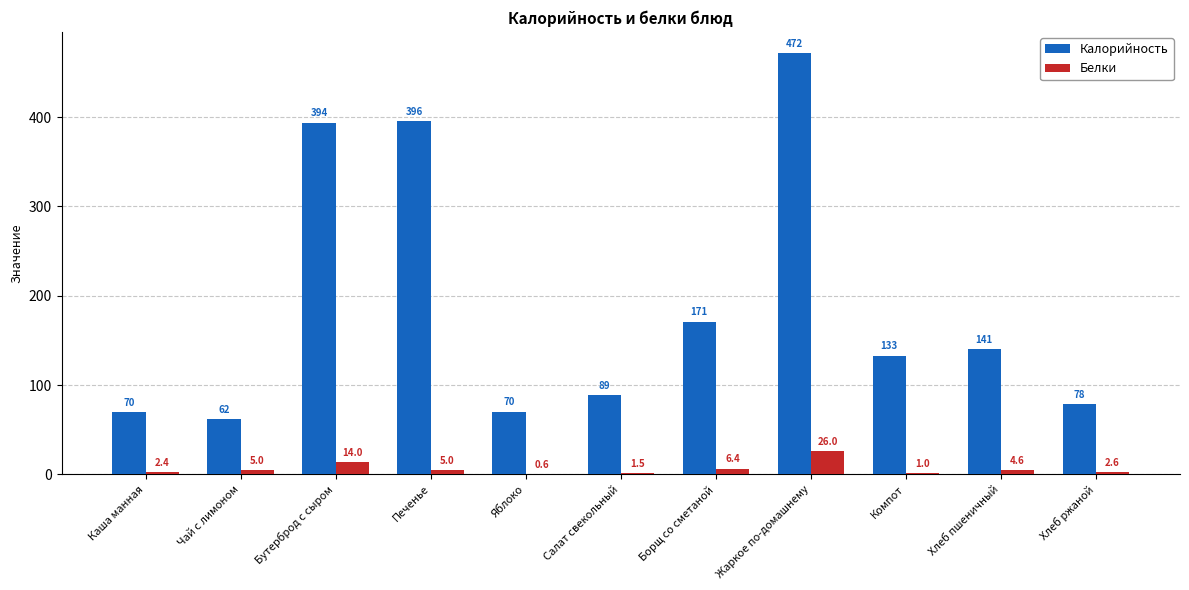

Which series has the largest total across all categories?

Калорийность